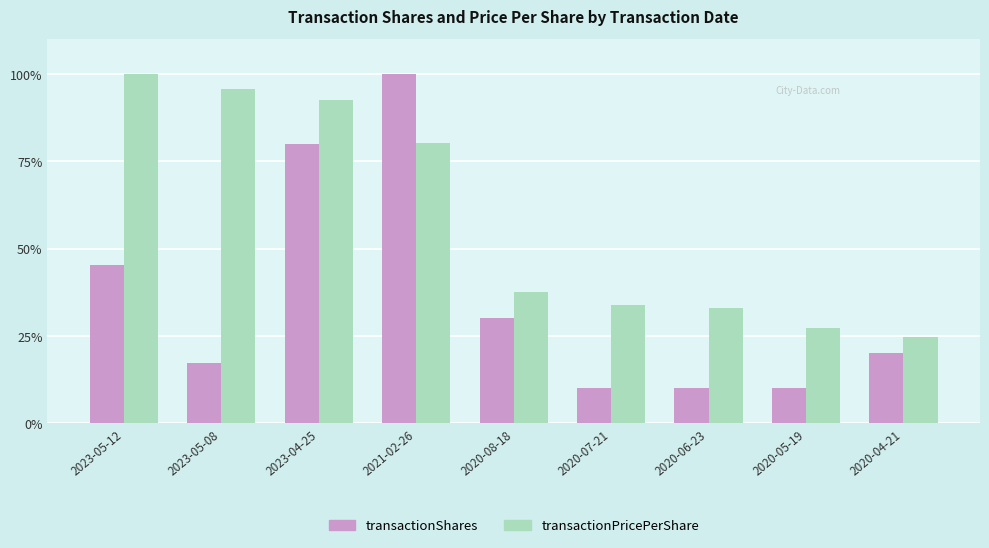

Rank the series by their average value, from highest to lowest.

transactionPricePerShare, transactionShares